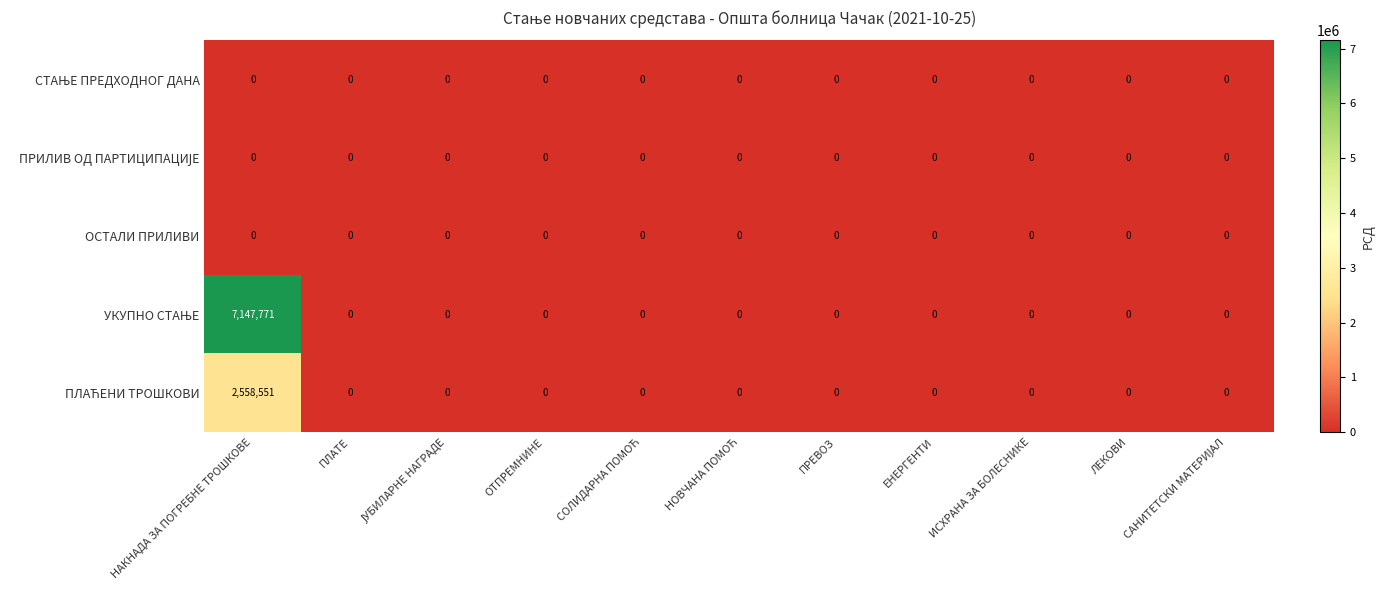

At which category is the sum across all series the highest?

НАКНАДА ЗА ПОГРЕБНЕ ТРОШКОВЕ